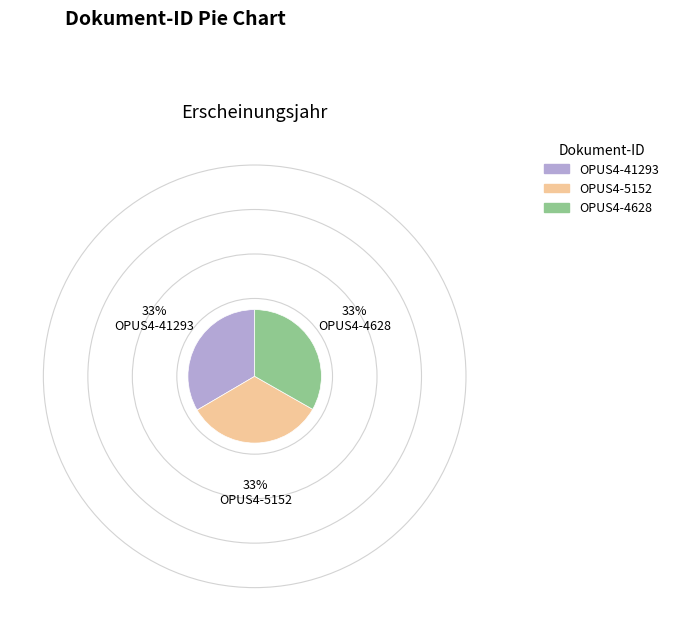

Does OPUS4-4628 represent more than half of the total?

No